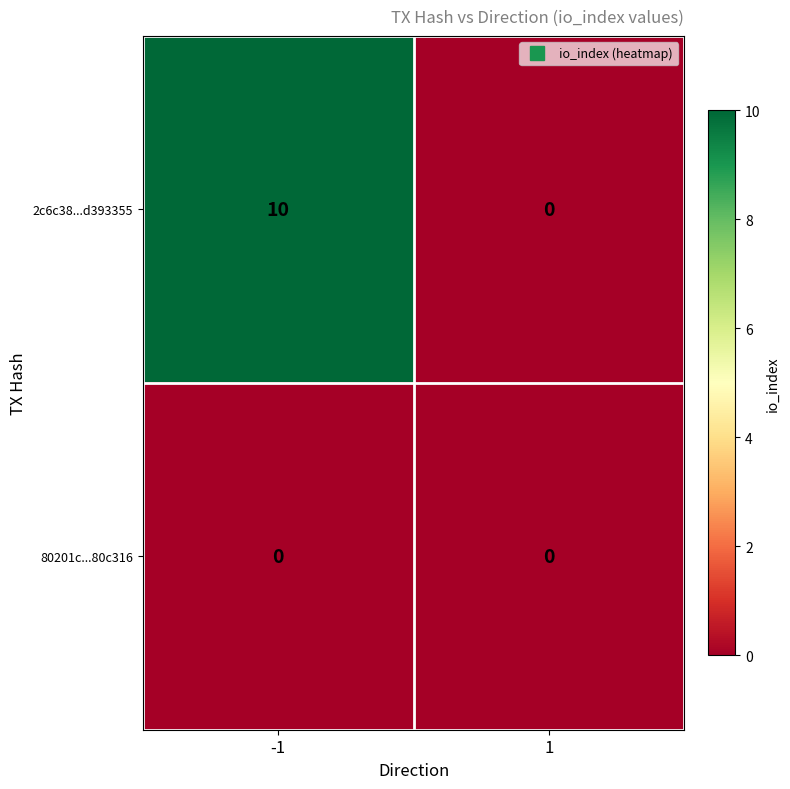

Reading left to right, transcribe all the data shown in this chart.

2c6c38...d393355: -1=10	1=0
80201c...80c316: -1=0	1=0